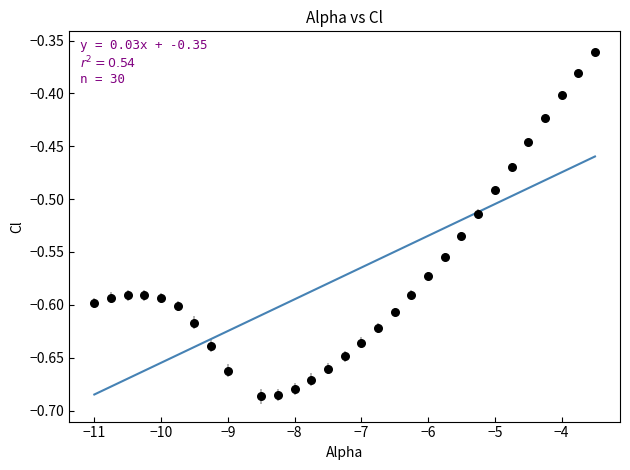

What is the range of X values (max minus min)?

7.5